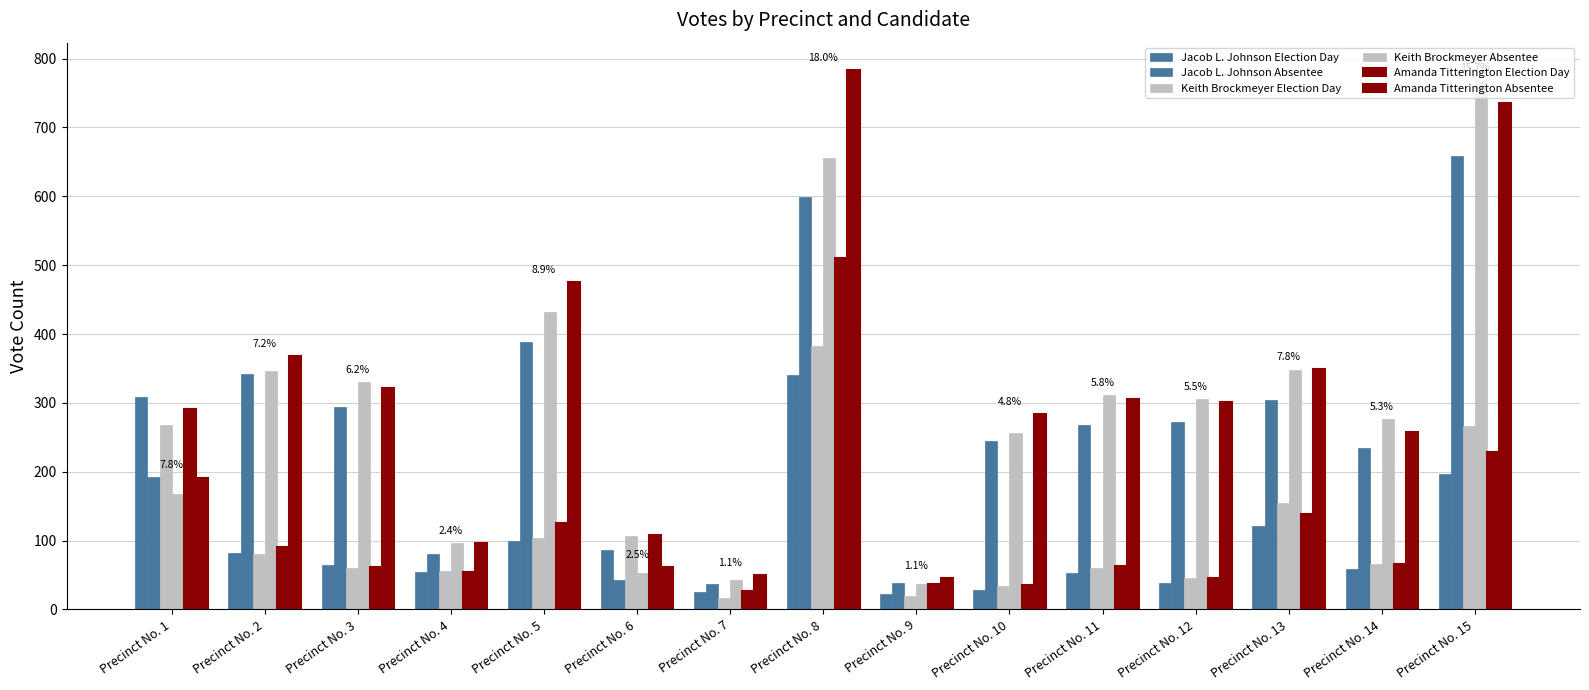

Reading left to right, list all the values displayed in this chart.

Jacob L. Johnson Election Day: 308	82	64	55	99	86	25	340	23	28	53	39	121	58	196
Jacob L. Johnson Absentee: 192	342	294	80	389	43	37	599	38	245	268	272	304	234	659
Keith Brockmeyer Election Day: 268	80	60	56	104	106	17	383	20	34	60	45	155	66	266
Keith Brockmeyer Absentee: 168	346	331	96	432	53	42	656	37	256	312	306	348	276	769
Amanda Titterington Election Day: 291	91	62	55	125	108	27	511	37	36	63	45	139	66	229
Amanda Titterington Absentee: 191	368	321	96	476	61	50	784	46	284	306	301	349	258	736